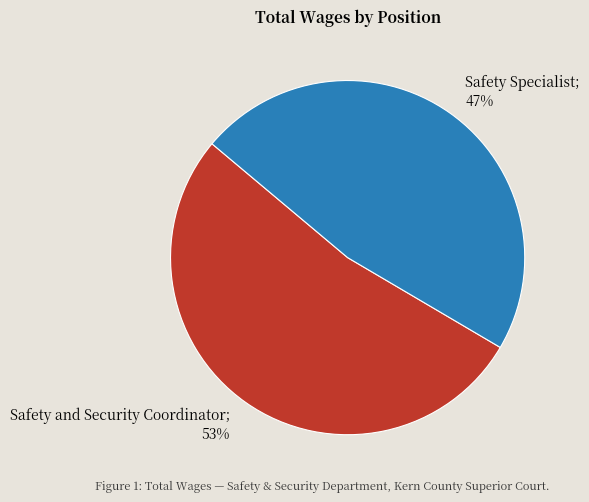

To the nearest percent, what is the average slice percentage?

50%